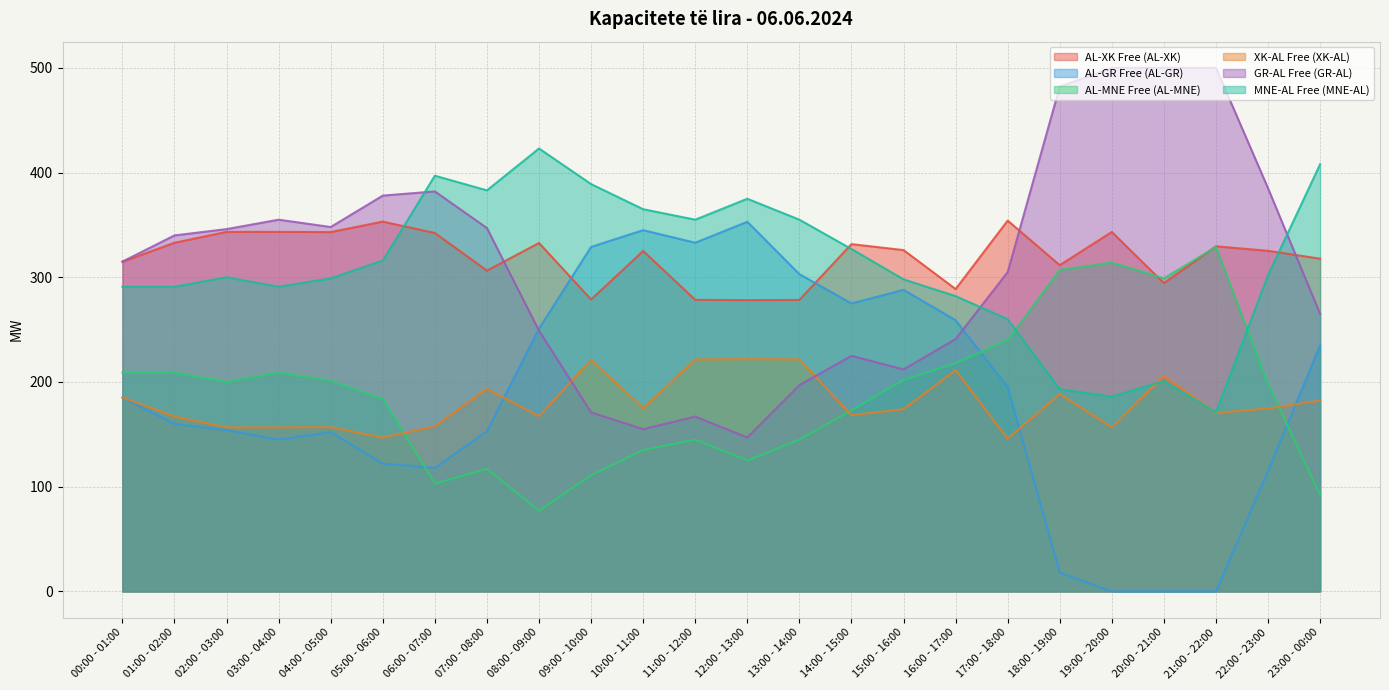

Which series has the largest total across all categories?

AL-XK Free (AL-XK)